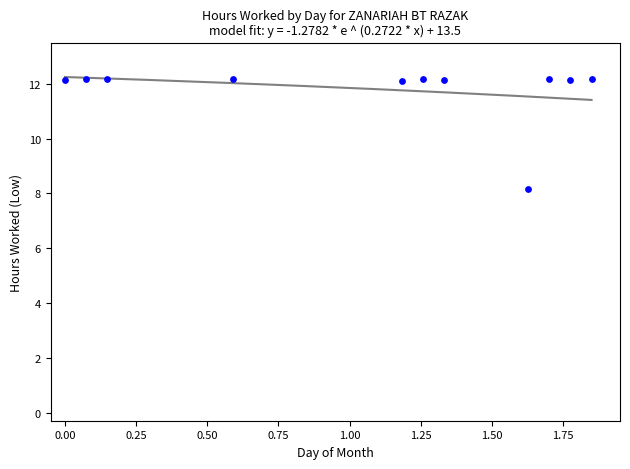

What Y value in the scatter plot is closest to 10?

8.1